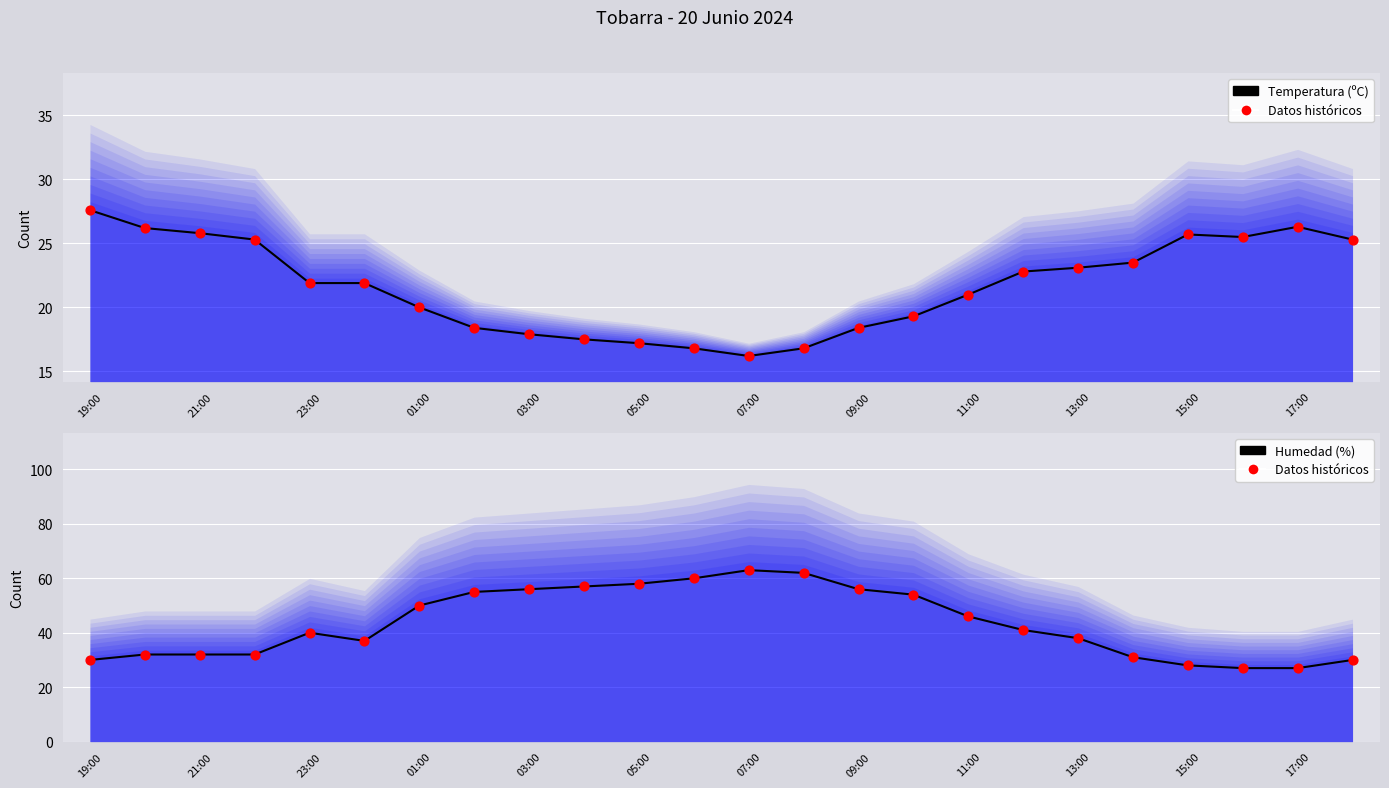

Which series has the largest total across all categories?

Datos históricos